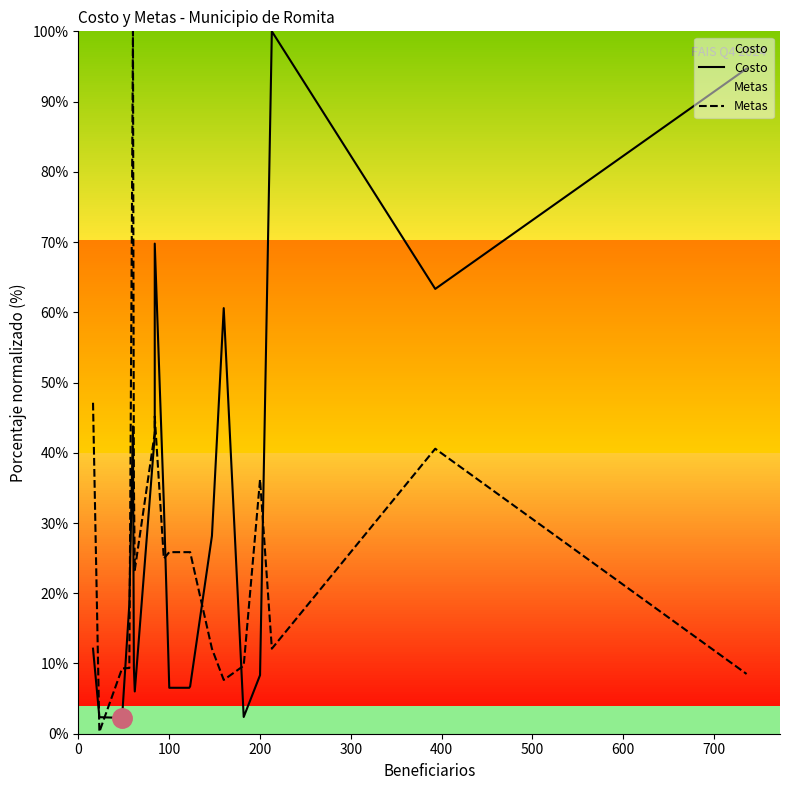

In Metas, how many points are higher than both neighbors (excluding endpoints)?

4